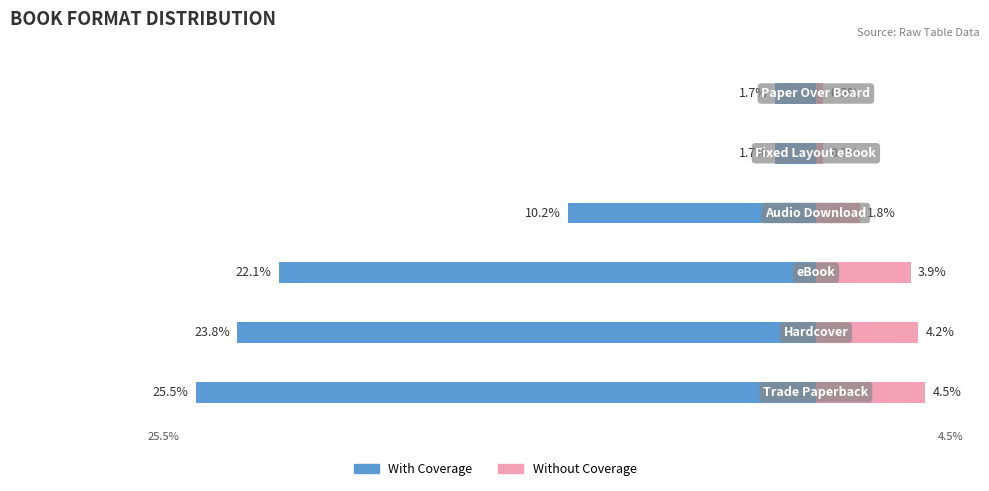

How many data points in With Coverage are less than -10?

4